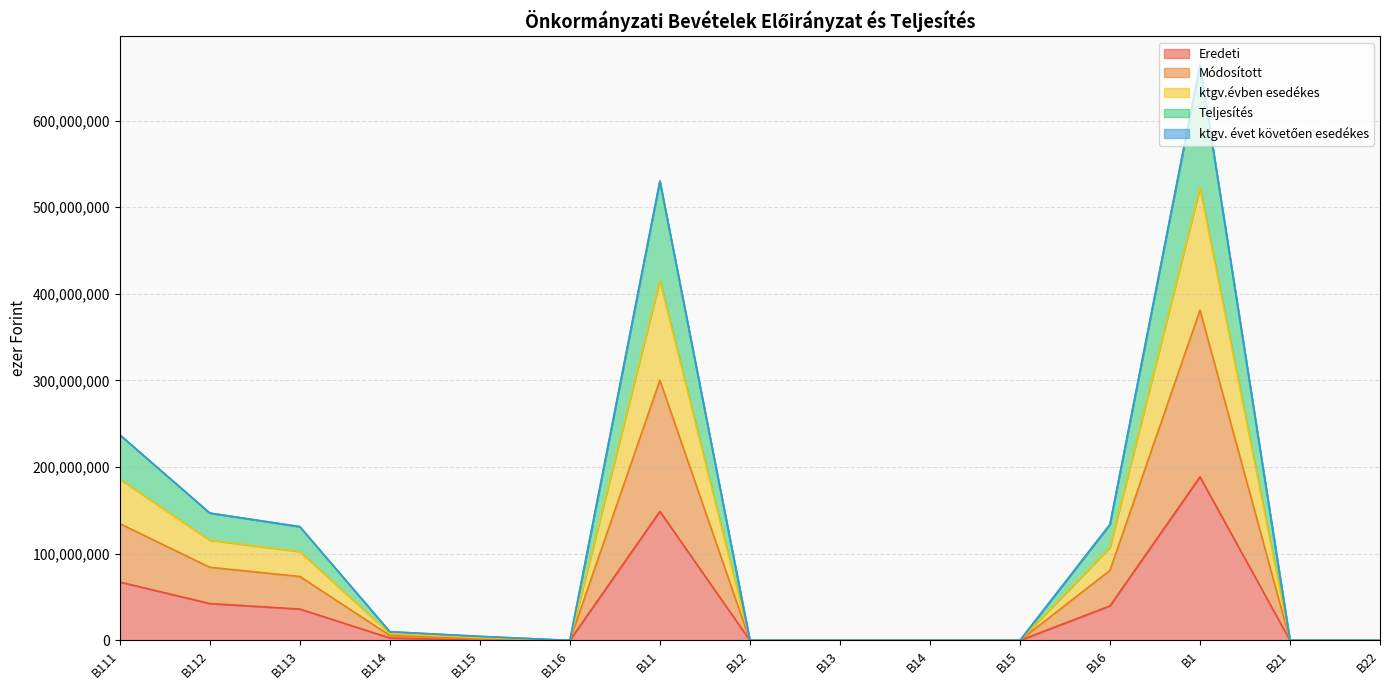

The ktgv.évben esedékes series shows 14445143 at B114. True or false?

False